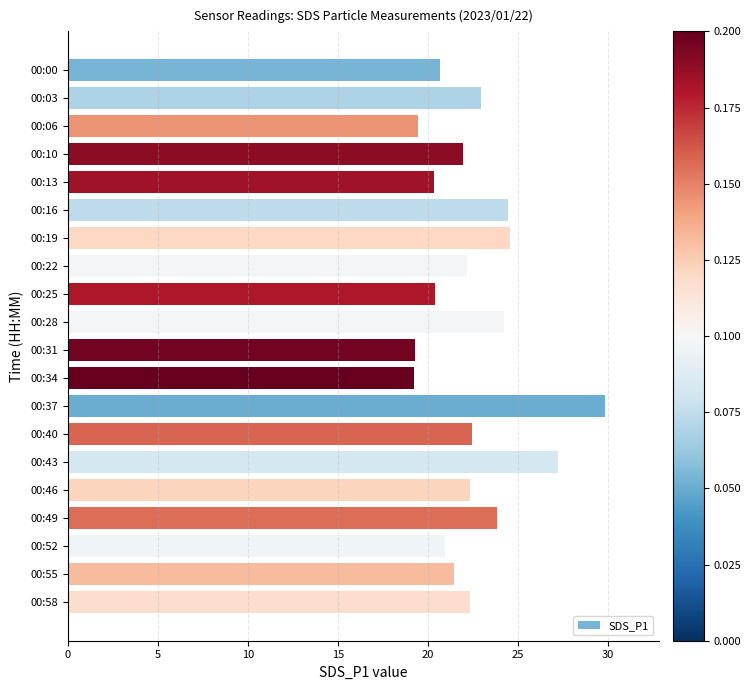

What is the value of the 7th bar from the top?

24.6